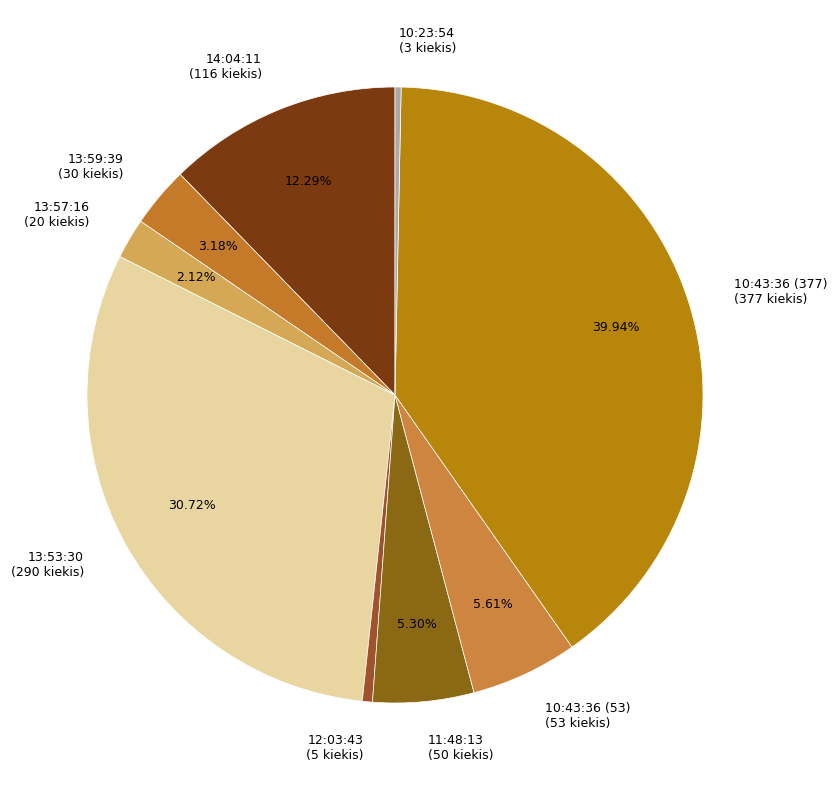

Does 10:43:36 (53) account for over 50% of the chart?

No